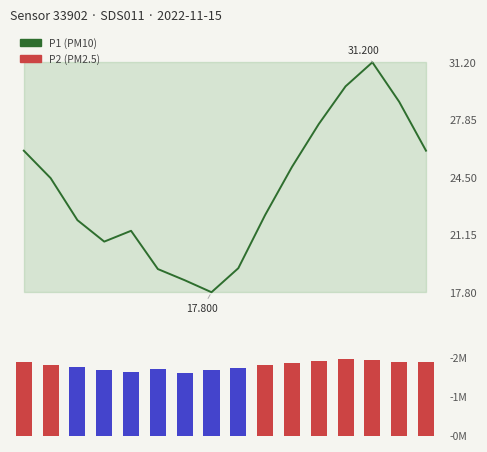

True or false: P1 has a value of 18.5 at 6.

True